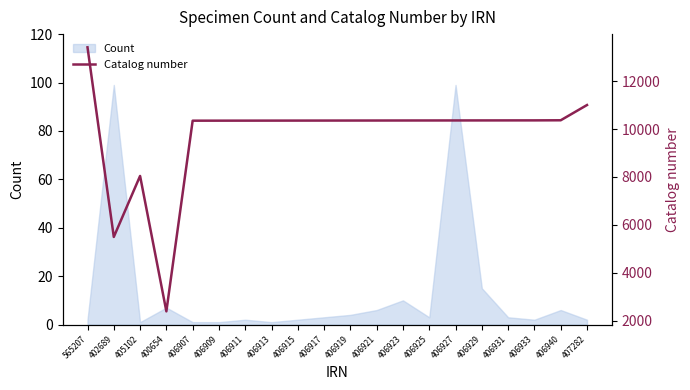

What is the label of the 19th point from the left?

406940